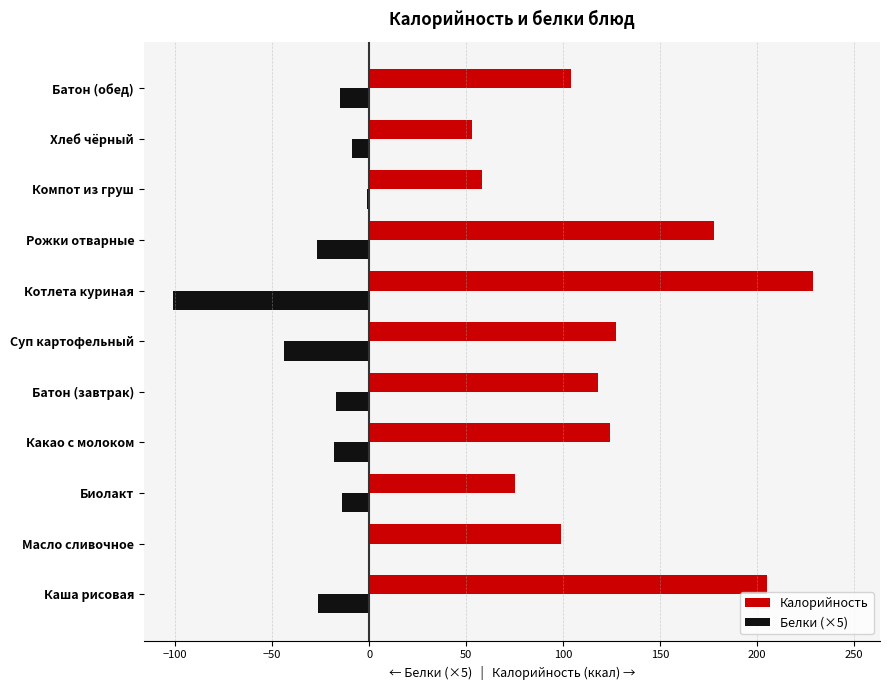

At which category is the sum across all series the highest?

Каша рисовая